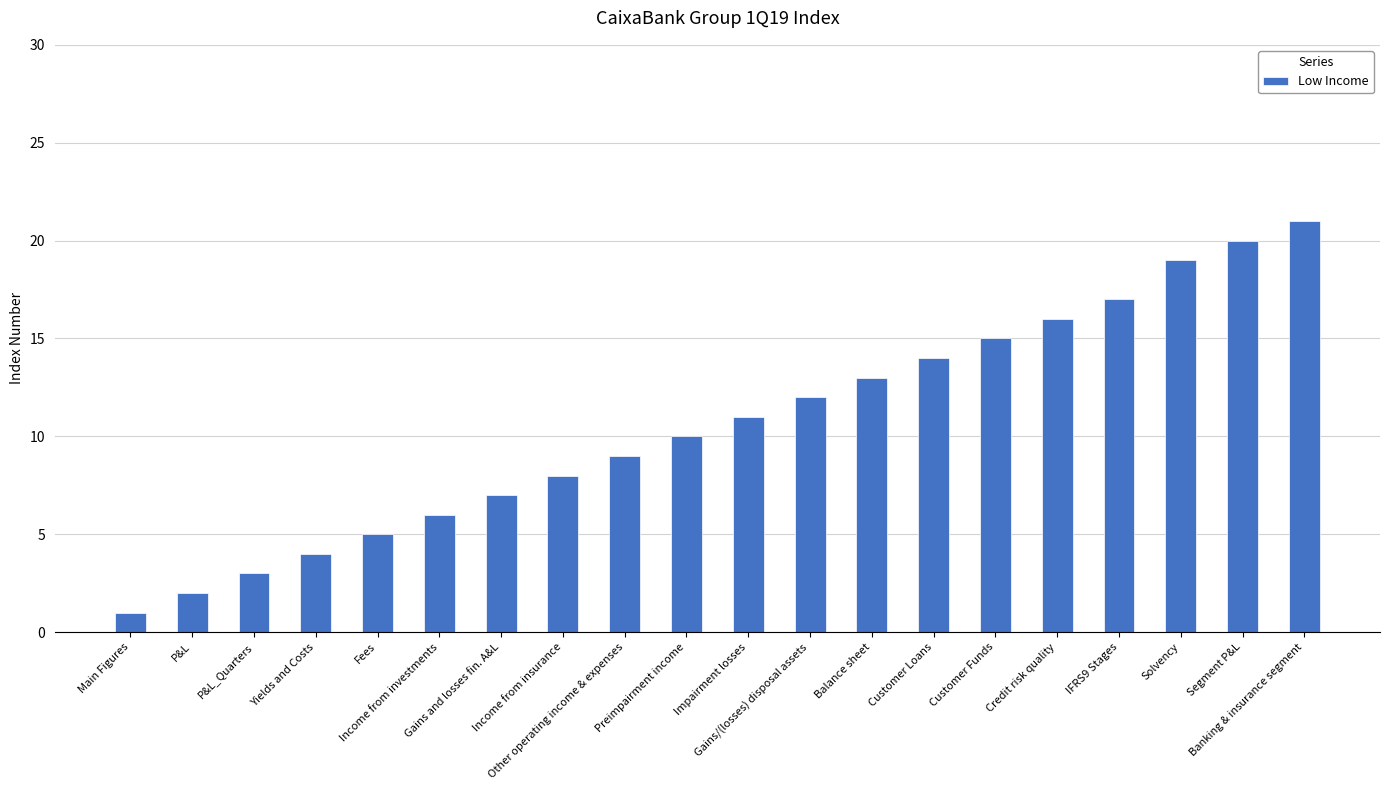

Is it true that the value at Impairment losses is 5?

False